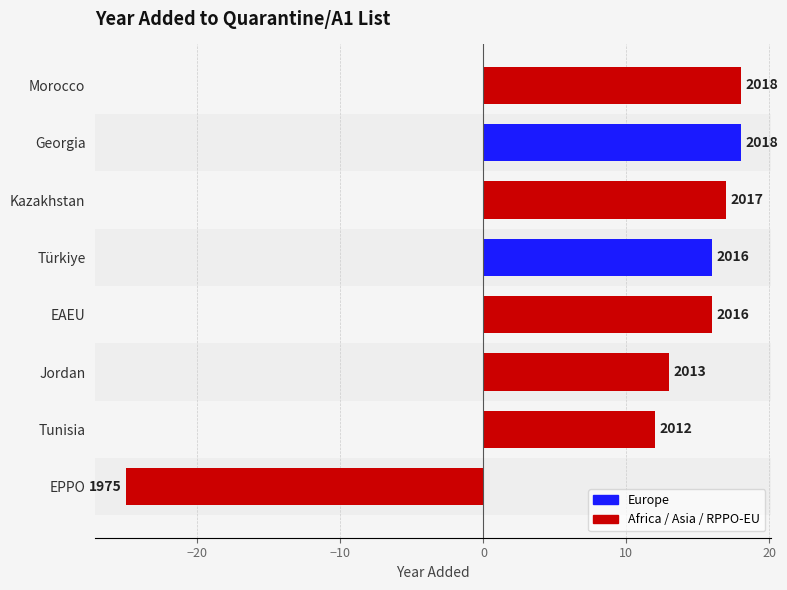

What is the minimum value shown in the chart?

1975